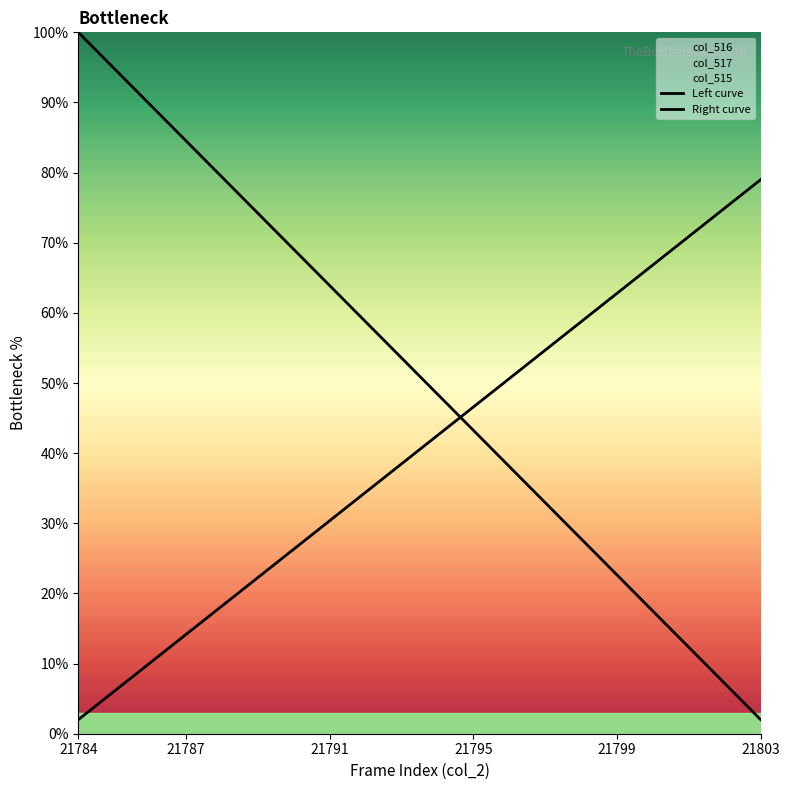

Does the chart have visible grid lines?

No